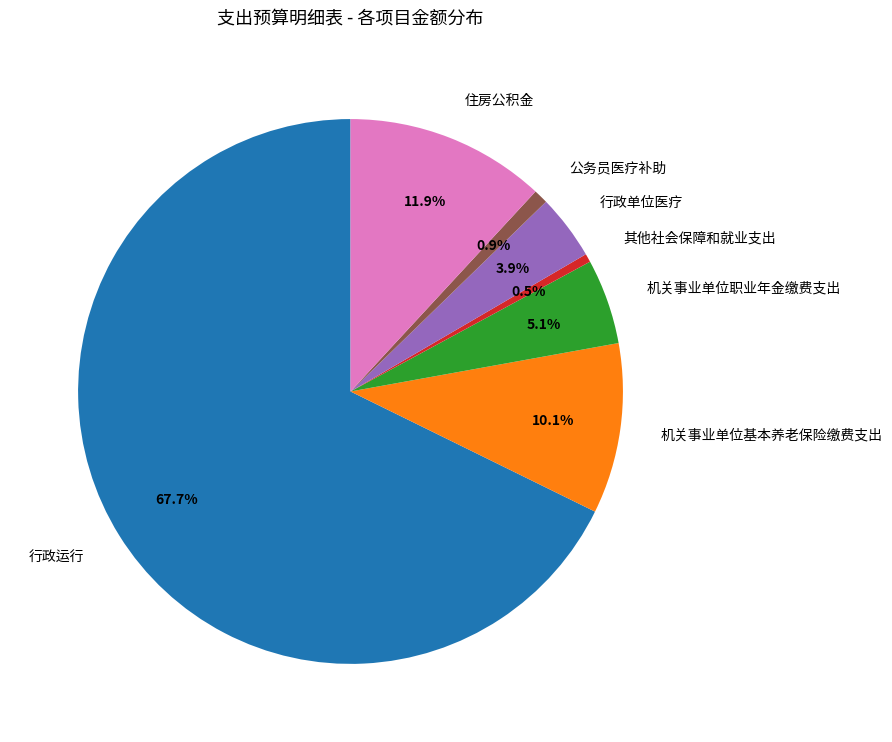

Is there any slice that represents more than half of the pie?

Yes